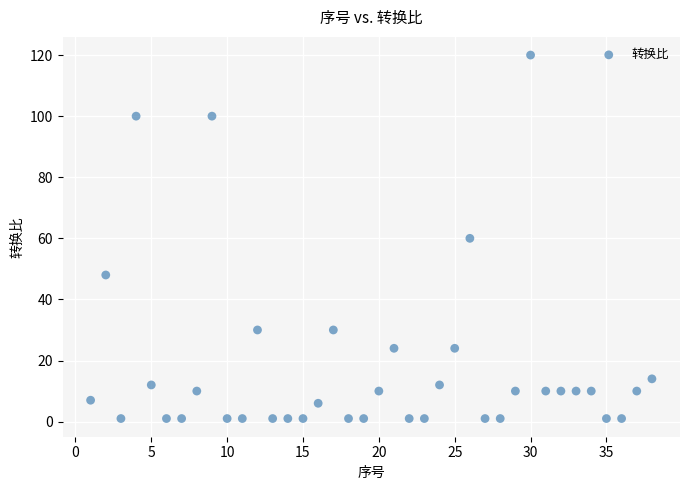

What is the range of Y values (max minus min)?

119